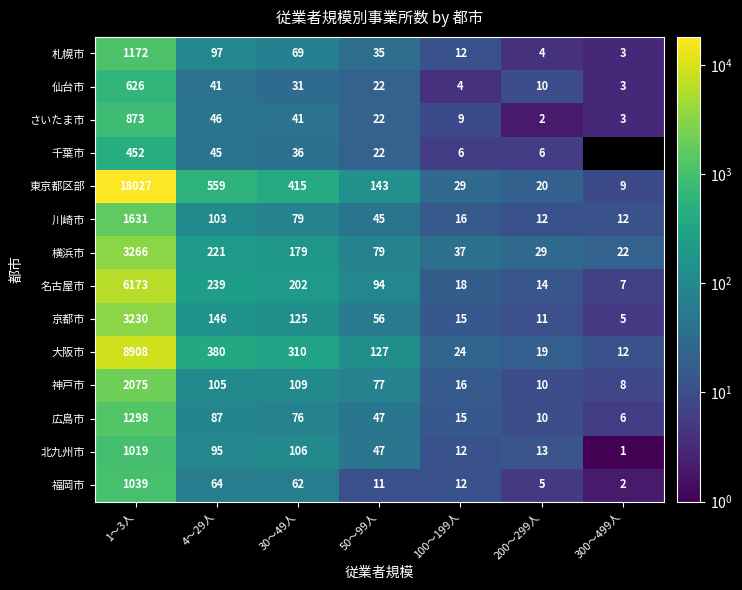

What is the difference between the highest and lowest values at 300～499人?

21.0